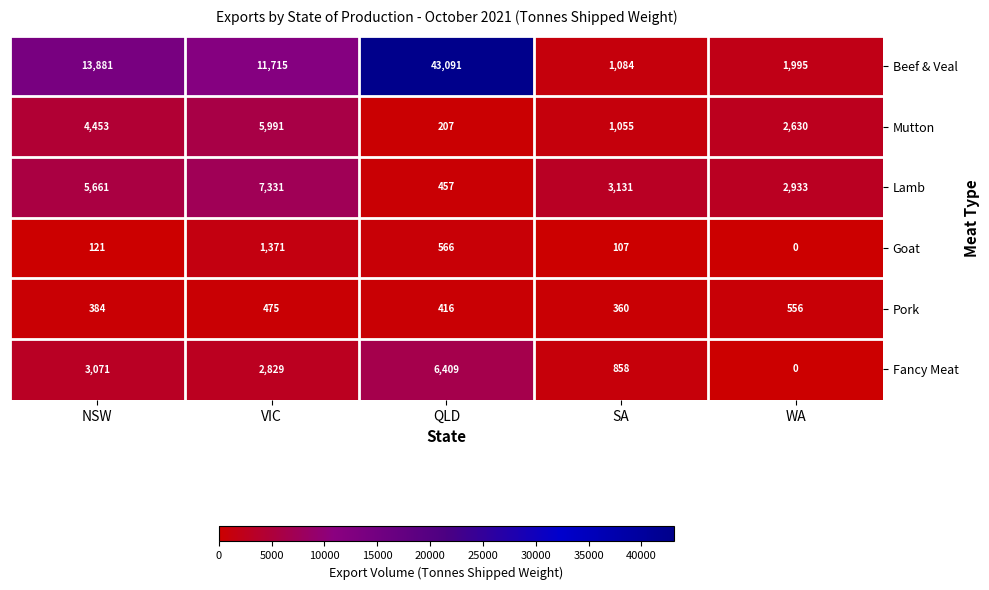

True or false: Pork has a value of 107 at SA.

False